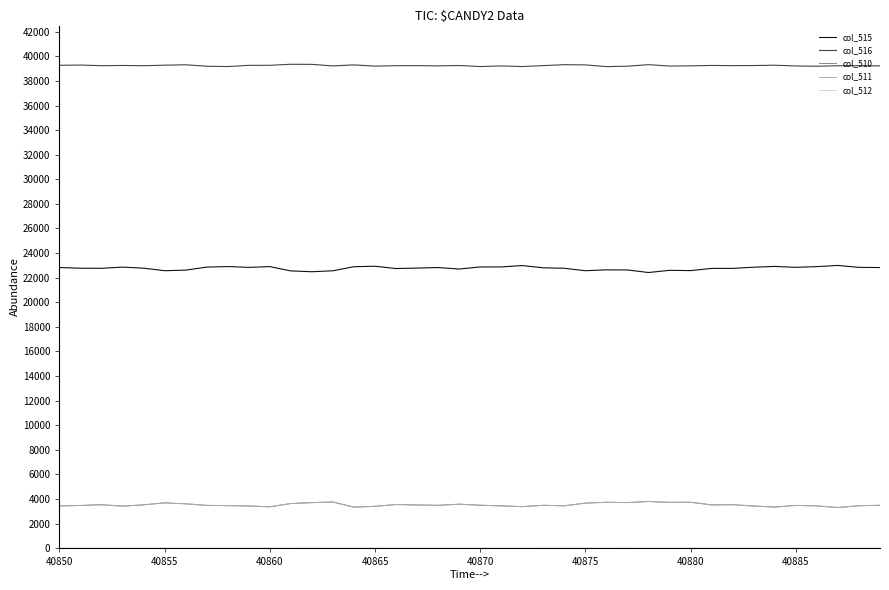

What is the minimum value for col_515?

22418